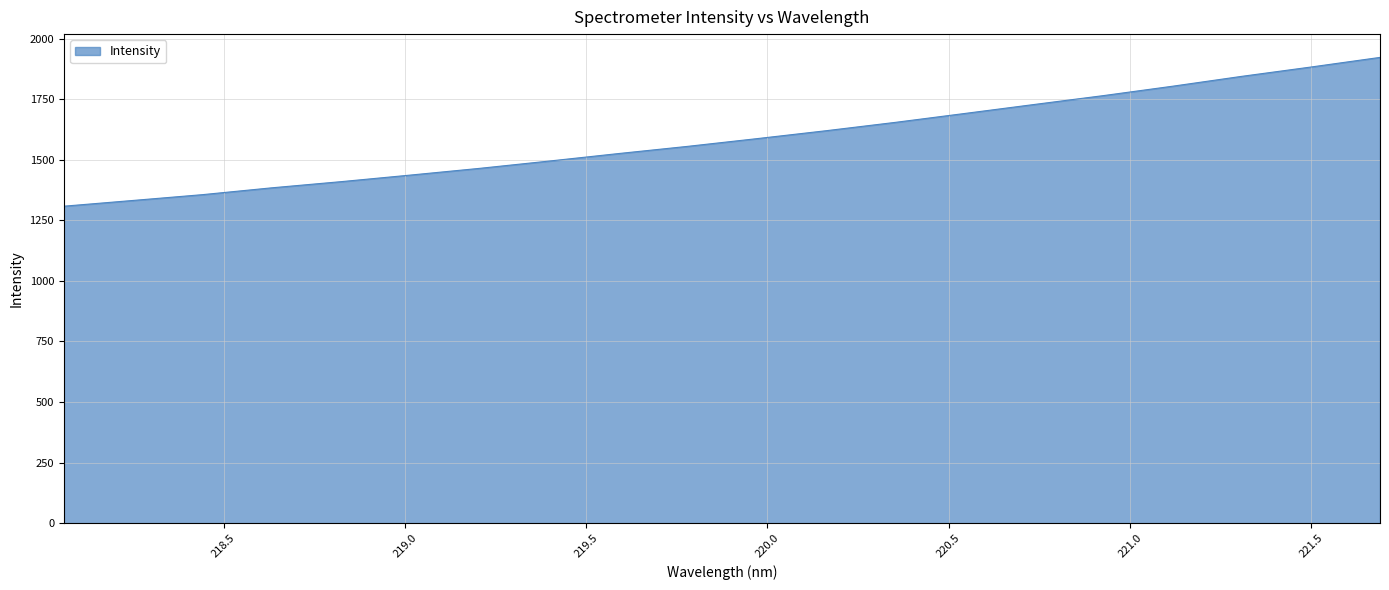

What is the difference between the maximum and minimum values?

614.2